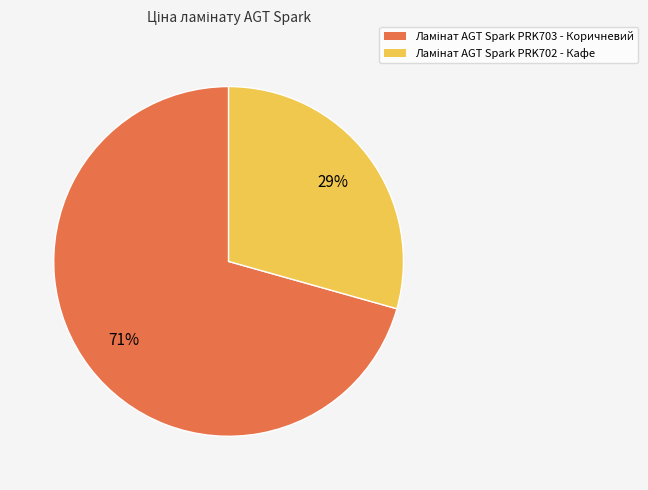

To the nearest percent, what is the average slice percentage?

50%